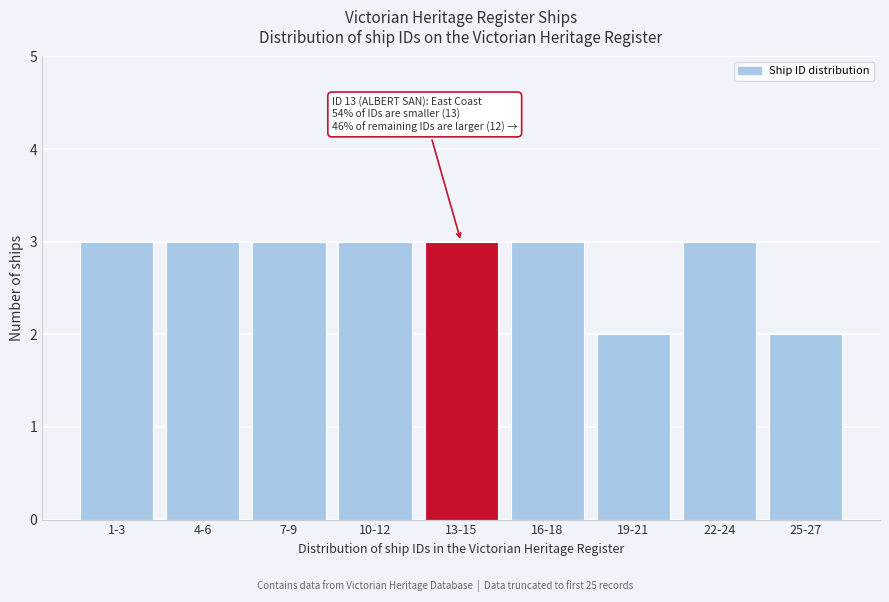

Reading left to right, extract all data points from this chart.

3	3	3	3	3	3	2	3	2